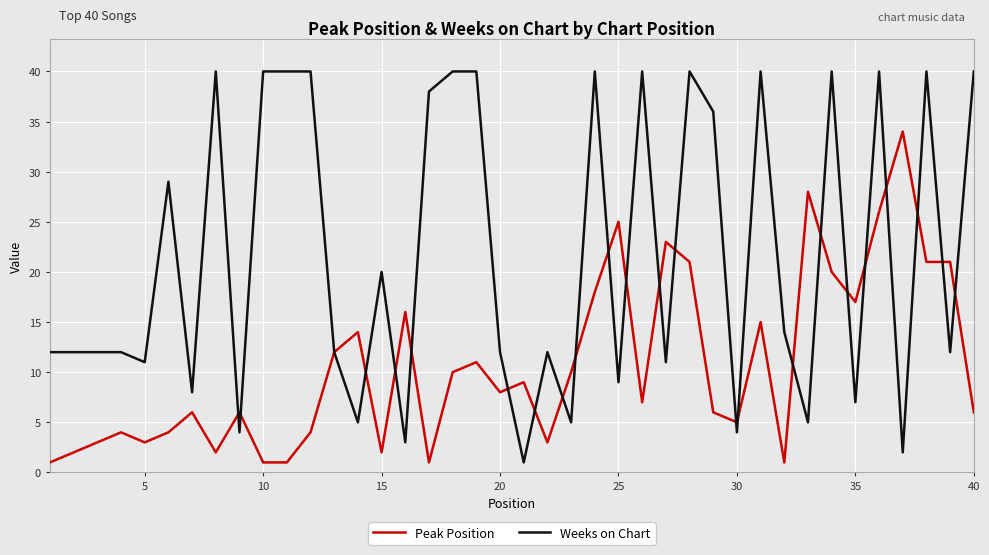

Which series has the largest range (max minus min)?

Weeks on Chart